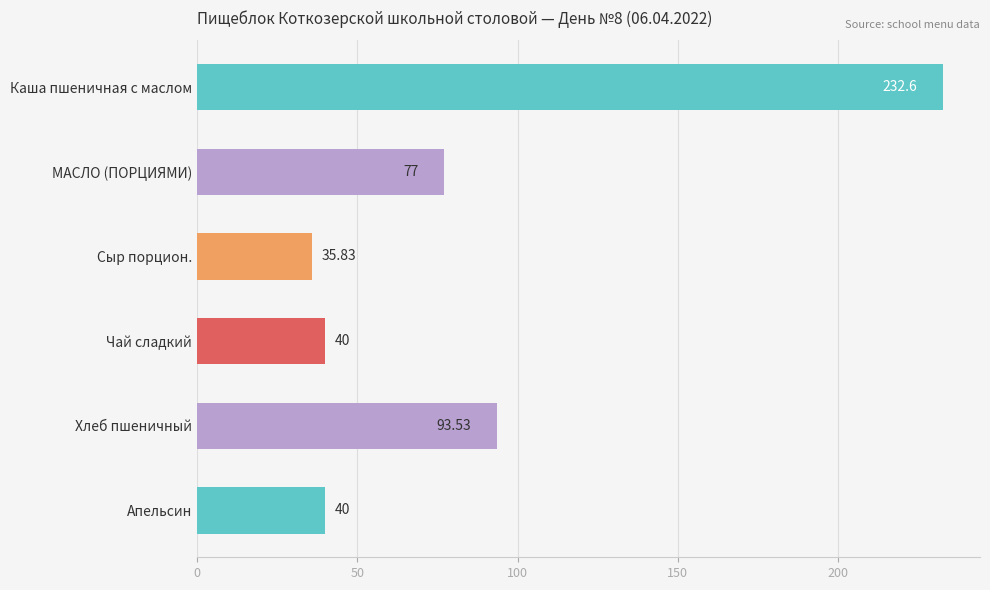

What is the label of the 2nd bar from the top?

МАСЛО (ПОРЦИЯМИ)